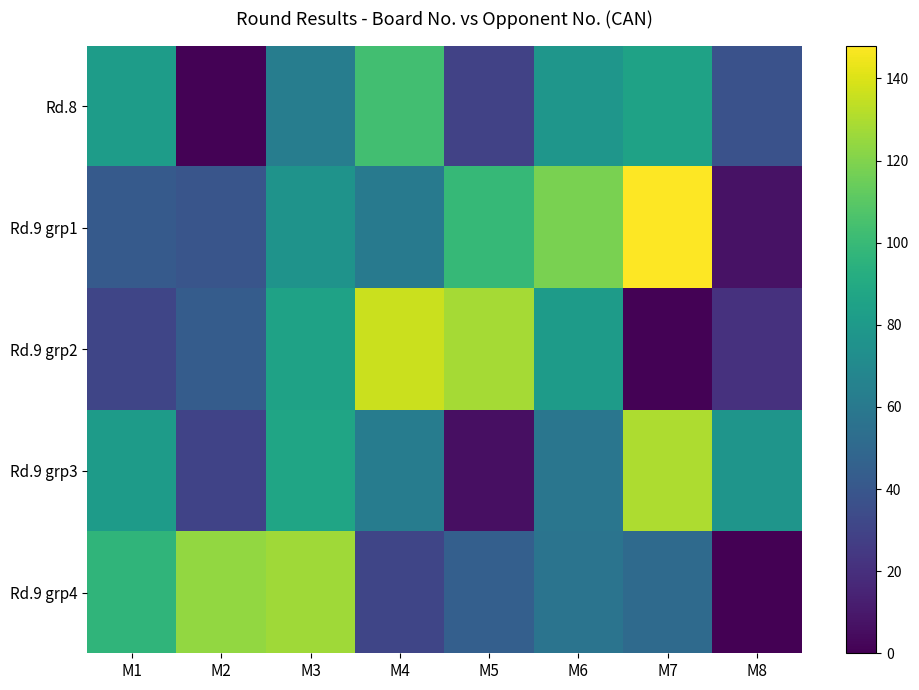

How many categories are shown in the chart?

8